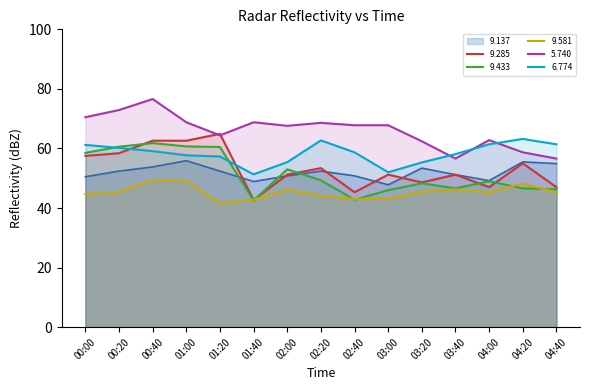

Which series has the largest total across all categories?

5.740